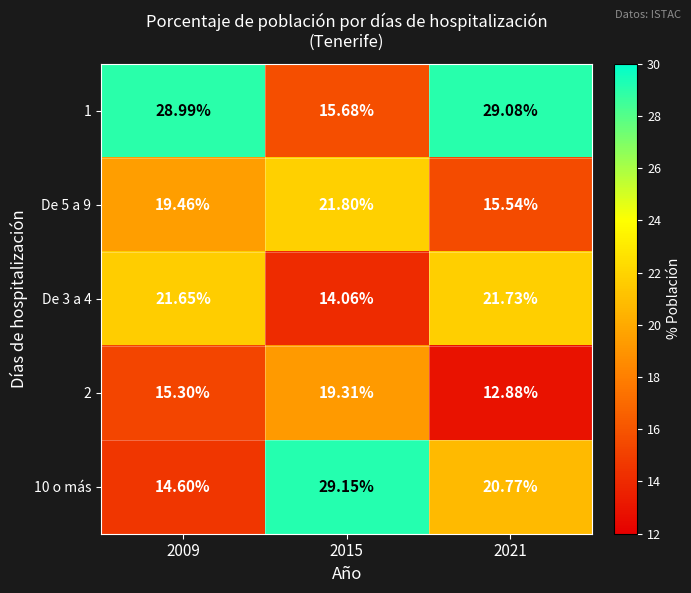

Is the value of 2 at 2009 greater than the value of 10 o más at 2021?

No